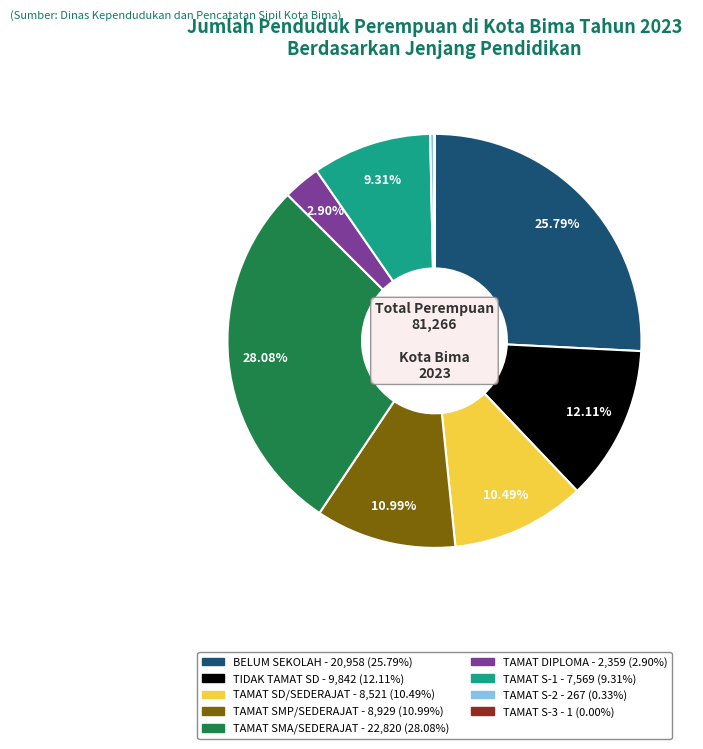

Which slice is the largest?

TAMAT SMA/SEDERAJAT